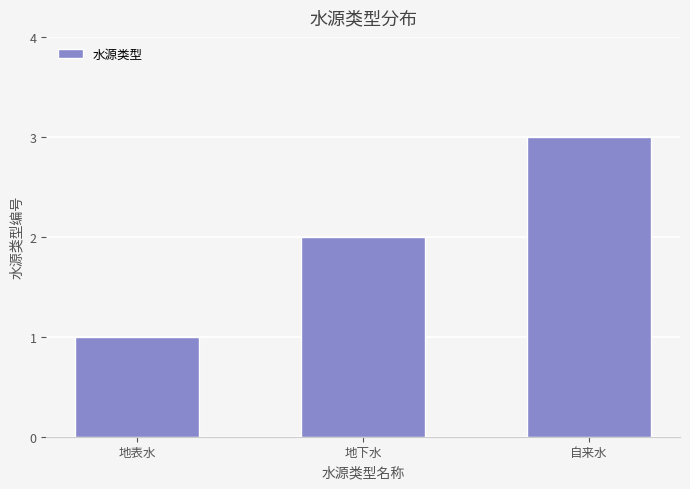

Which category has the lowest value across all series?

地表水